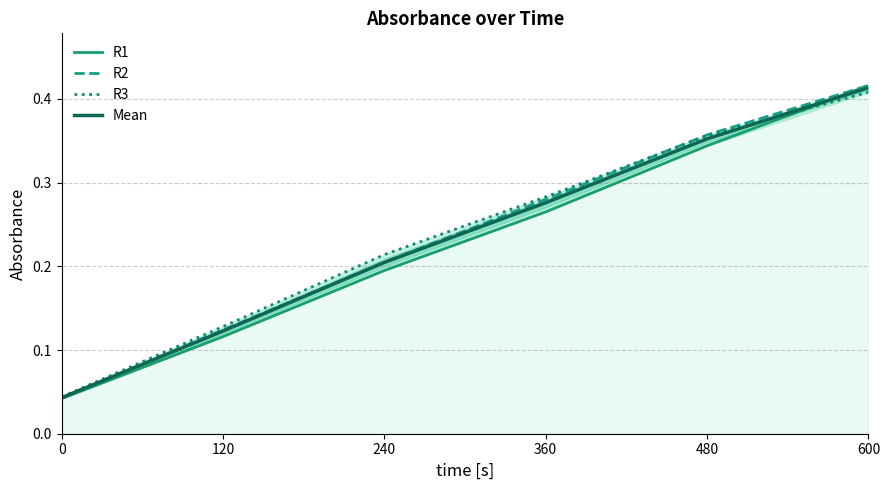

The R1 series shows 0.0 at 0. True or false?

False